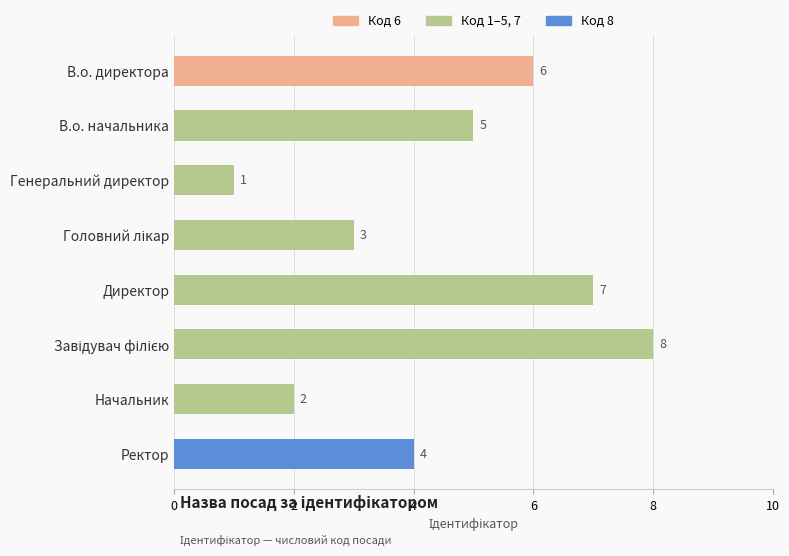

What is the difference between the values at Генеральний директор and Ректор?

3